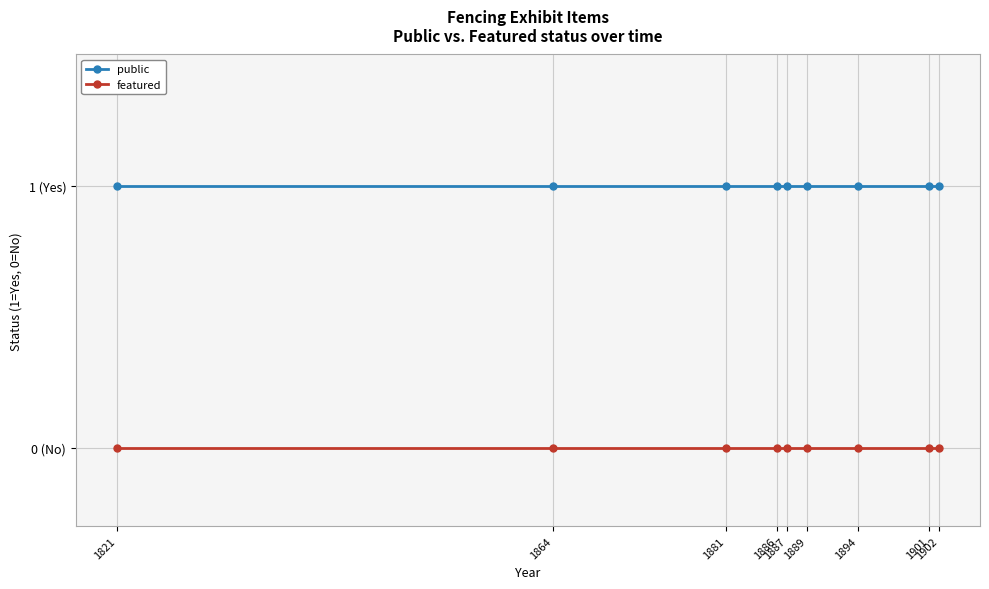

Which series has the largest total across all categories?

public